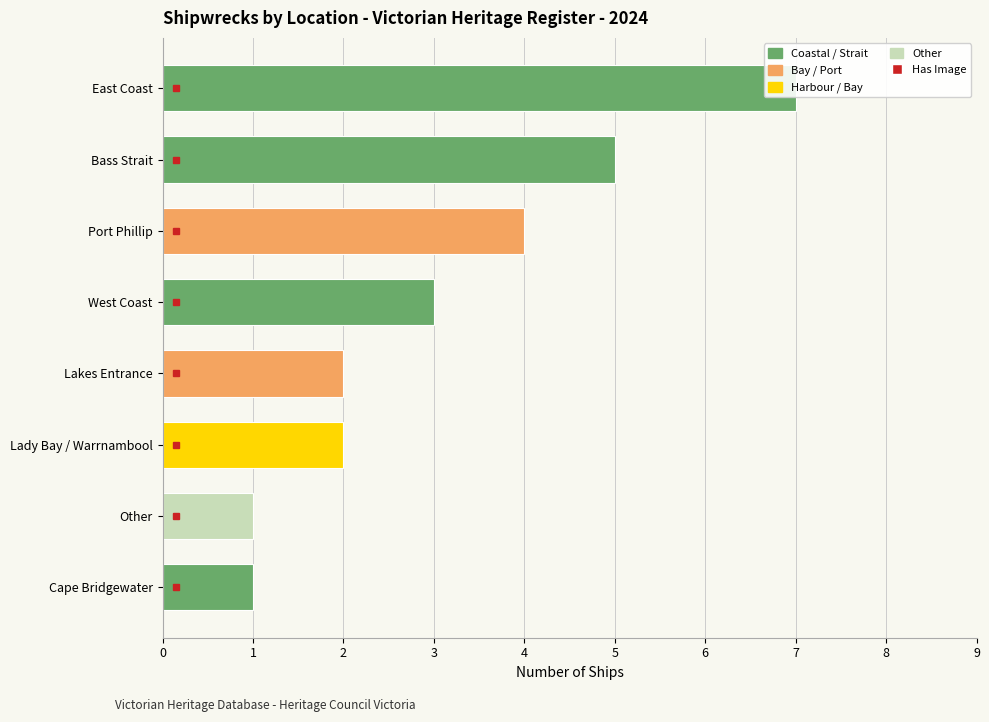

How many bars are there in total?

8